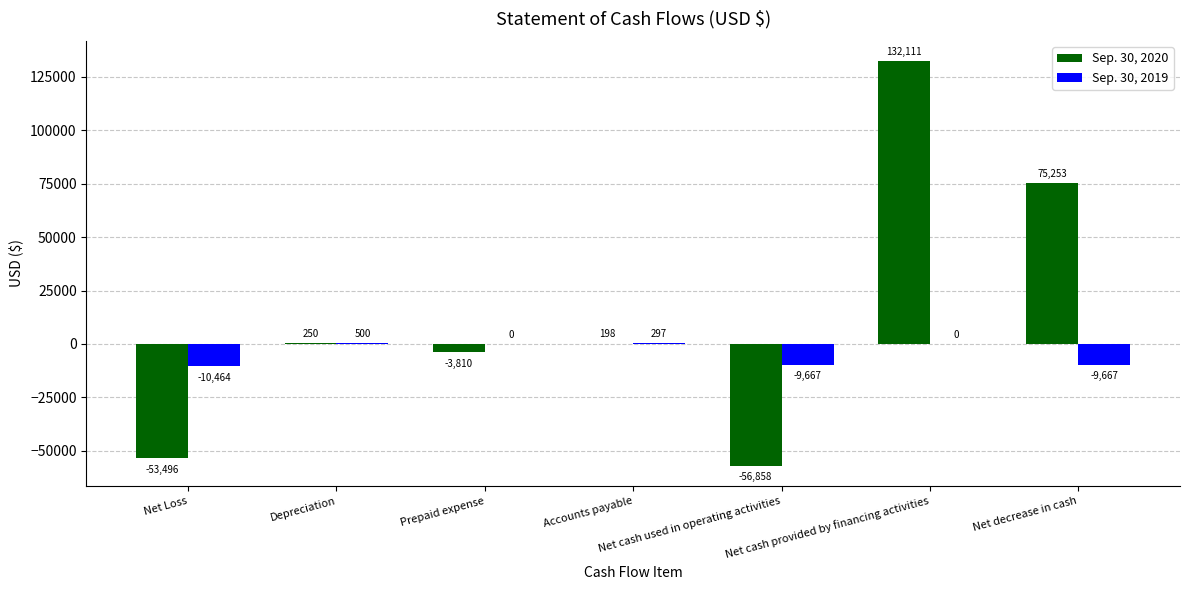

Reading left to right, list all the values displayed in this chart.

Sep. 30, 2020: Net Loss=-53496	Depreciation=250	Prepaid expense=-3810	Accounts payable=198	Net cash used in operating activities=-56858	Net cash provided by financing activities=132111	Net decrease in cash=75253
Sep. 30, 2019: Net Loss=-10464	Depreciation=500	Prepaid expense=0	Accounts payable=297	Net cash used in operating activities=-9667	Net cash provided by financing activities=0	Net decrease in cash=-9667